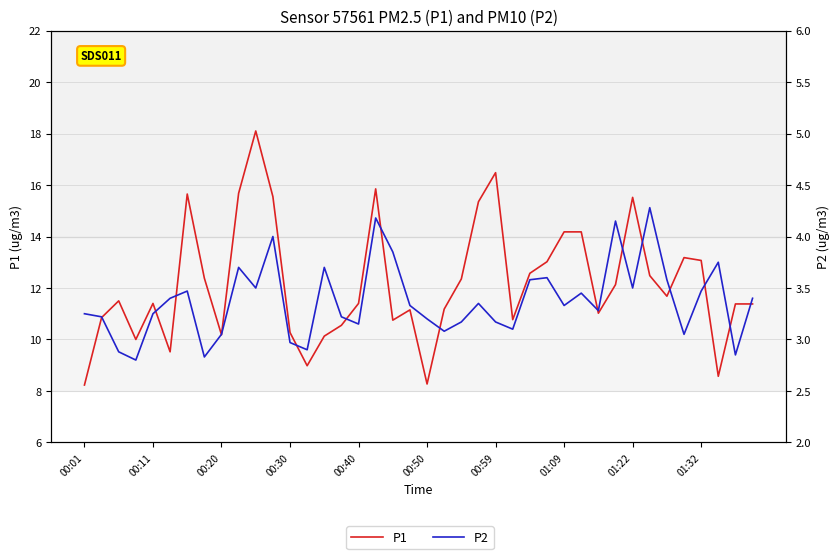

How many lines are shown in the chart?

2